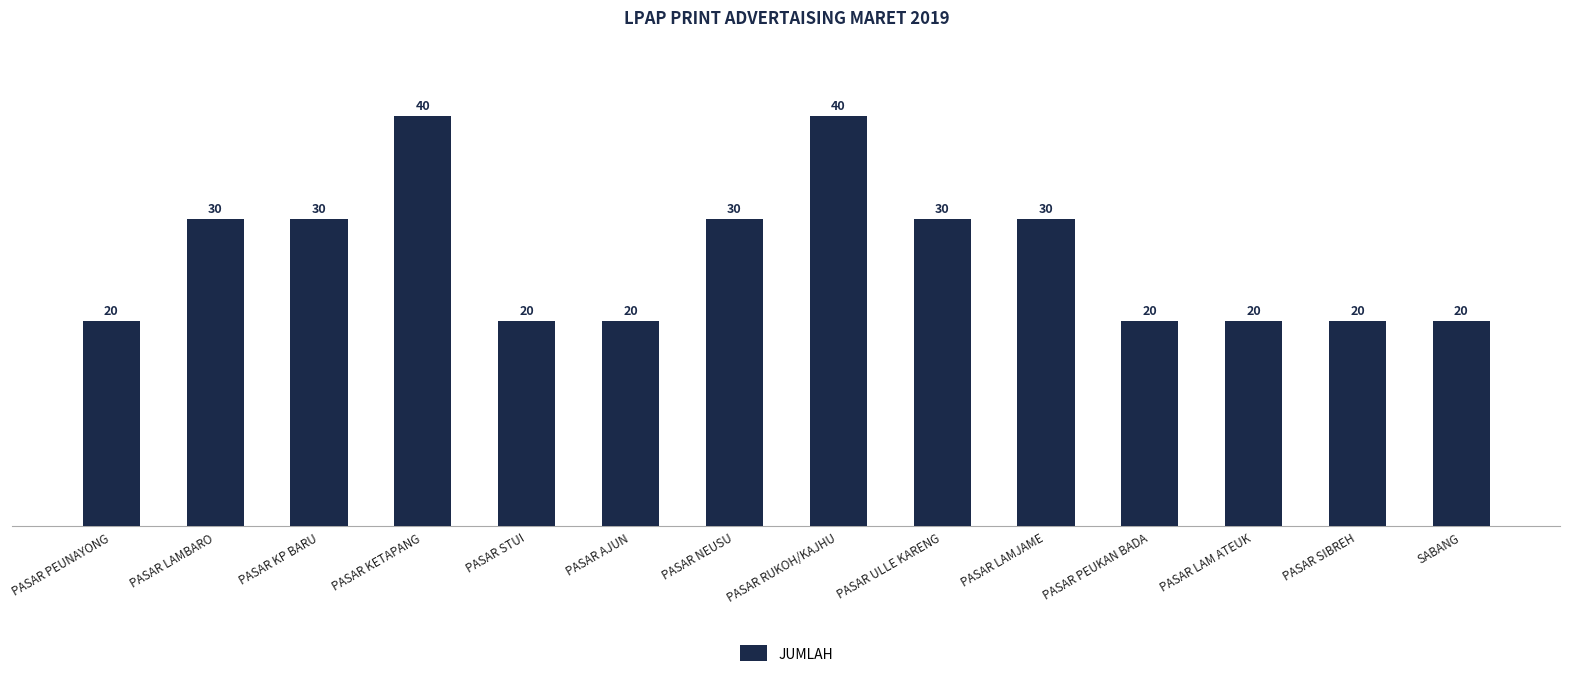

What is the value of the 3rd bar from the left?

30